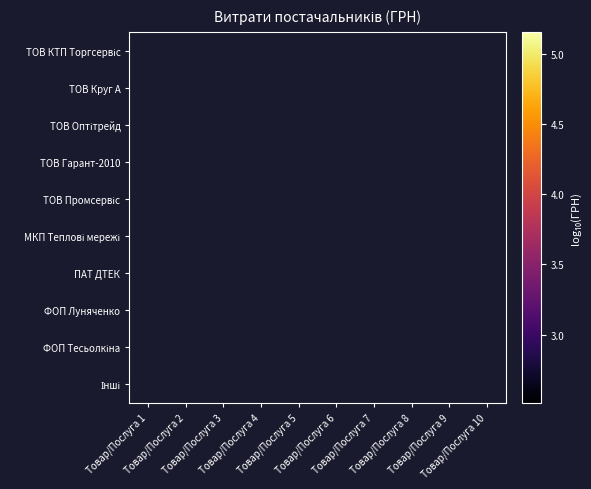

What is the minimum value shown in the chart?

2.5